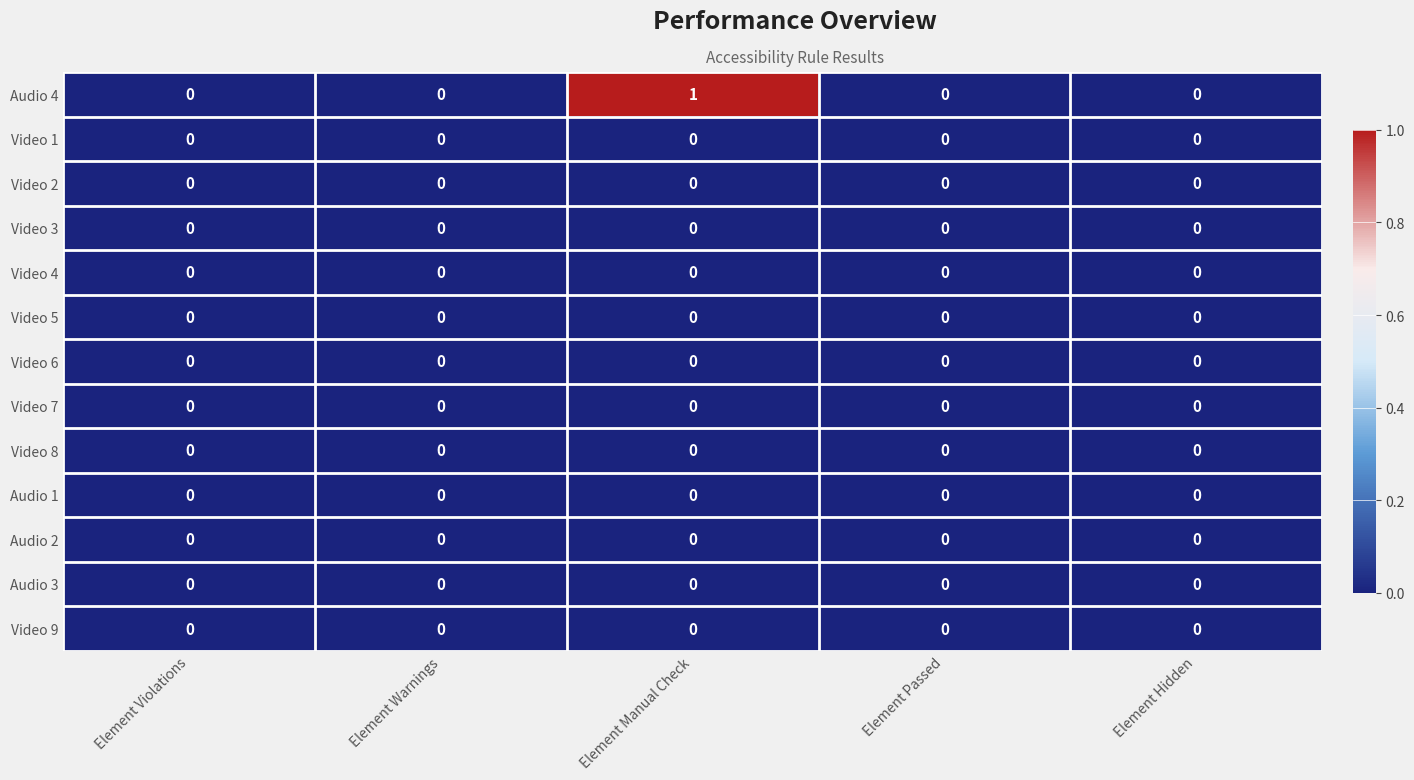

Which series has the largest total across all categories?

Audio 4